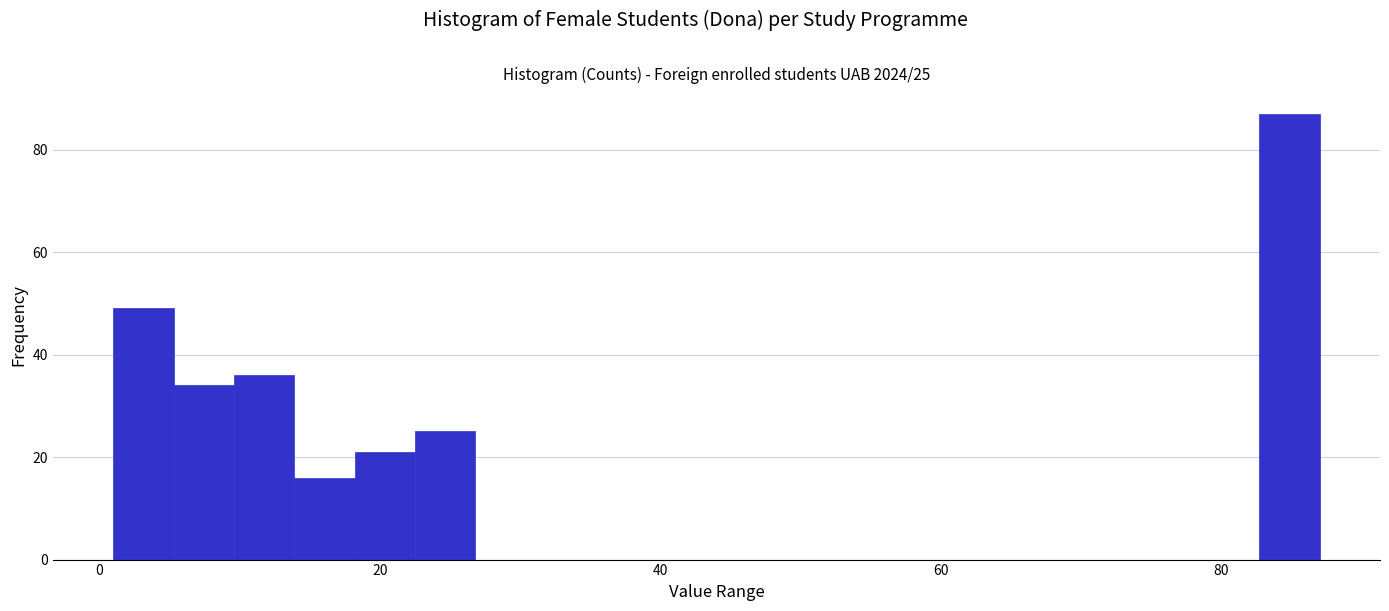

Read against the x-axis, roughly where is the centre of the tallest bar?

84